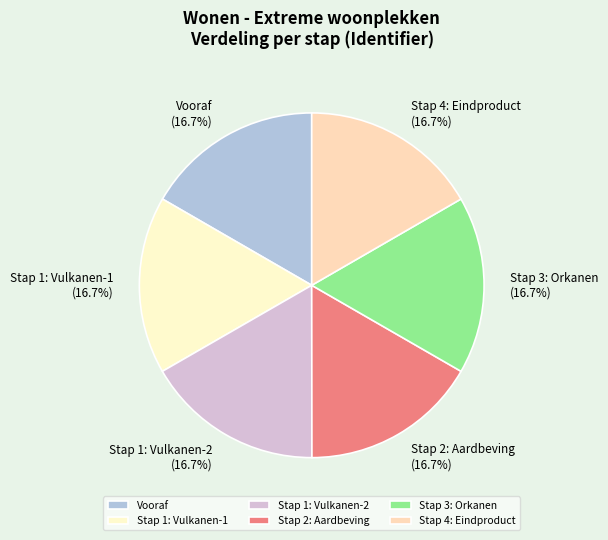

Is there a majority slice in this chart?

No